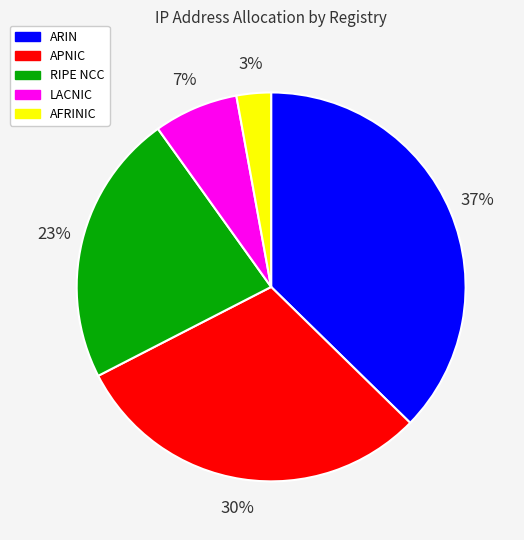

To the nearest percent, what portion does APNIC represent?

30%